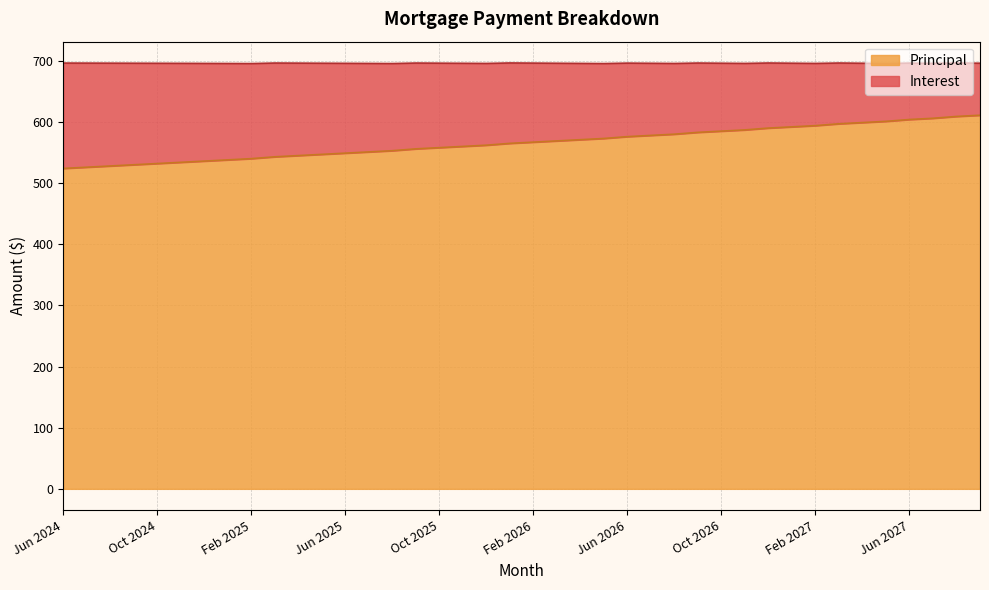

Reading right to left, extract all data points from this chart.

Sep 2027=611	Aug 2027=609	Jul 2027=606	Jun 2027=604	May 2027=601	Apr 2027=599	Mar 2027=597	Feb 2027=594	Jan 2027=592	Dec 2026=590	Nov 2026=587	Oct 2026=585	Sep 2026=583	Aug 2026=580	Jul 2026=578	Jun 2026=576	May 2026=573	Apr 2026=571	Mar 2026=569	Feb 2026=567	Jan 2026=565	Dec 2025=562	Nov 2025=560	Oct 2025=558	Sep 2025=556	Aug 2025=553	Jul 2025=551	Jun 2025=549	May 2025=547	Apr 2025=545	Mar 2025=543	Feb 2025=540	Jan 2025=538	Dec 2024=536	Nov 2024=534	Oct 2024=532	Sep 2024=530	Aug 2024=528	Jul 2024=526	Jun 2024=524